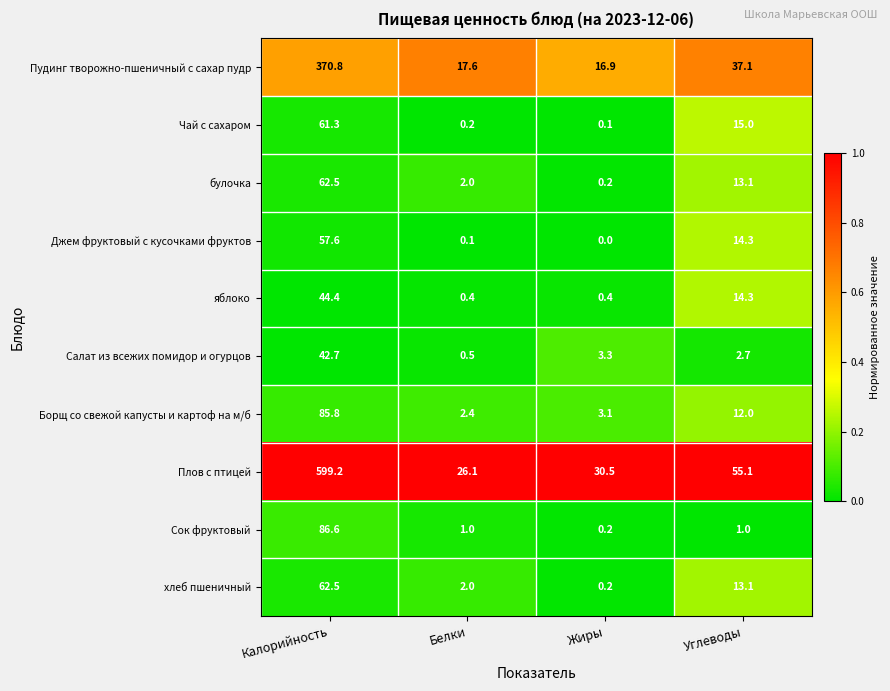

What is the total value across all series at Белки?

52.3